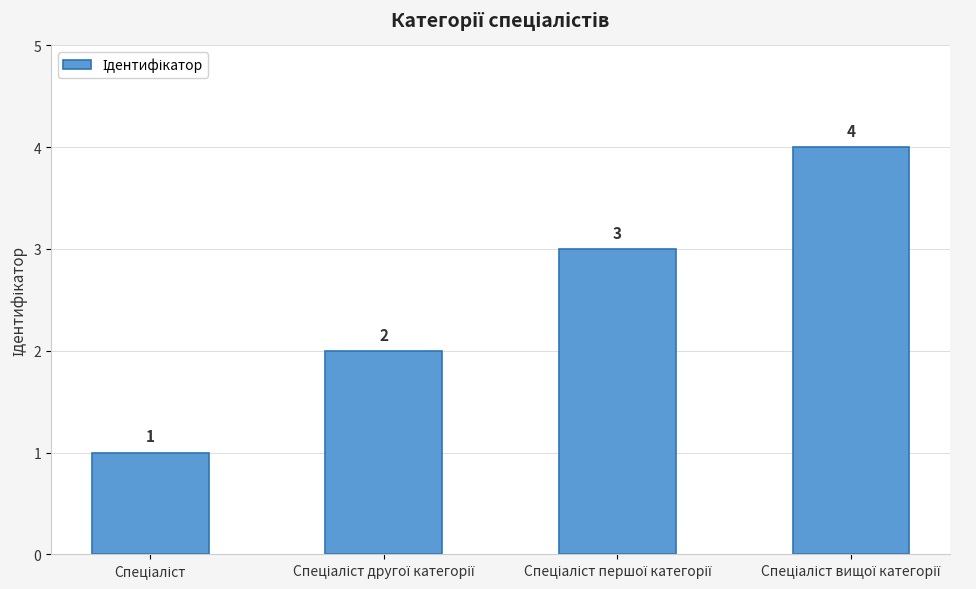

Count the values in the range 2 to 4.

3